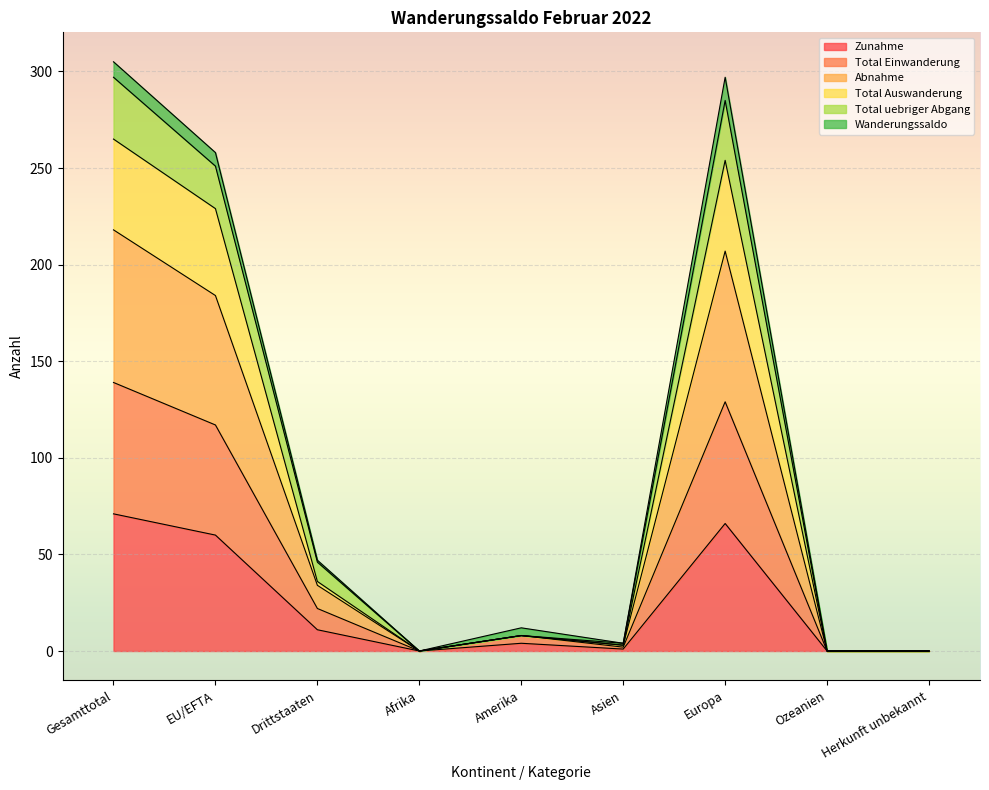

What is the highest value of the Zunahme series?

71